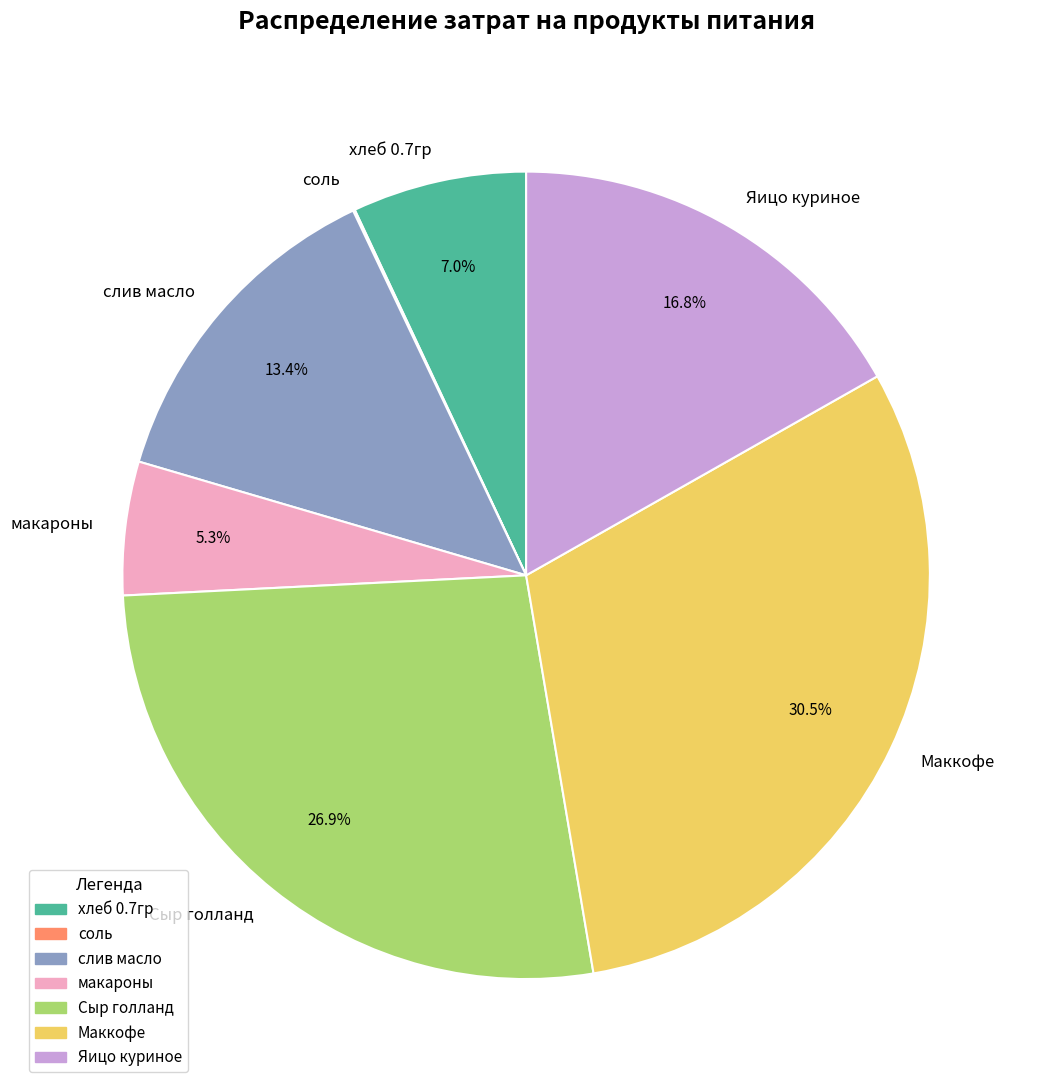

Which slice is the largest?

Маккофе